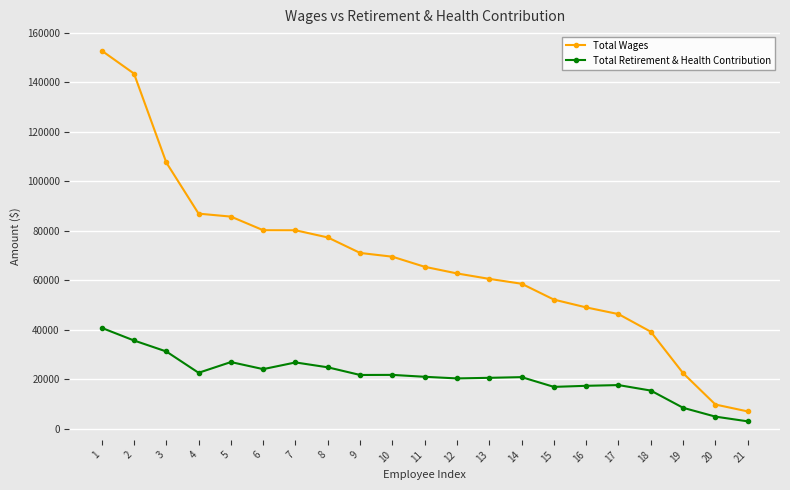

Rank the series by their average value, from lowest to highest.

Total Retirement & Health Contribution, Total Wages